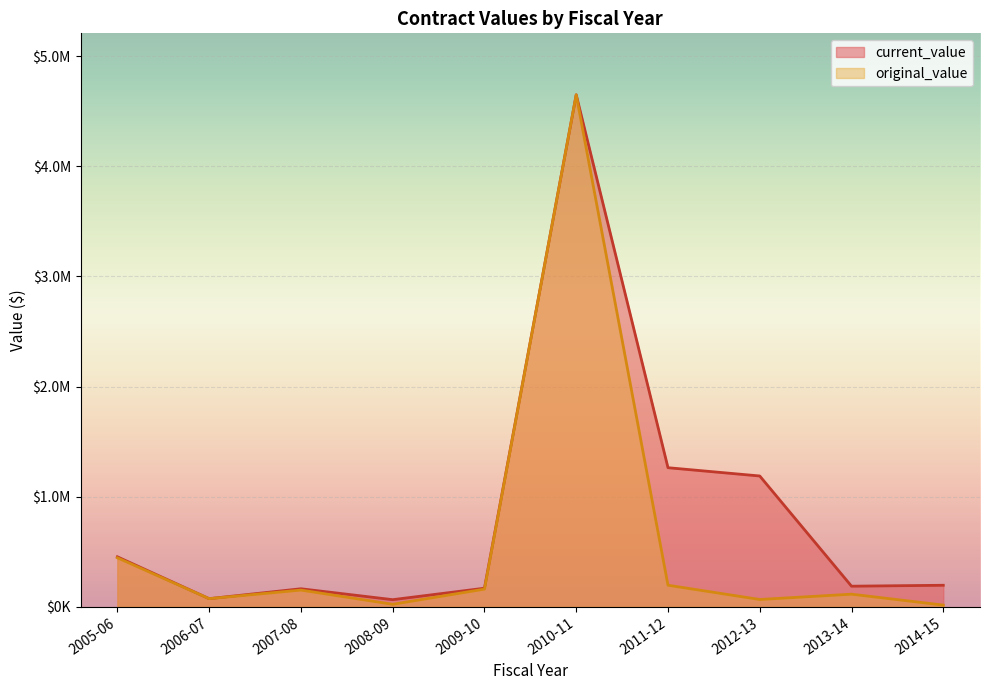

At which category does current_value reach its first local valley?

2006-07